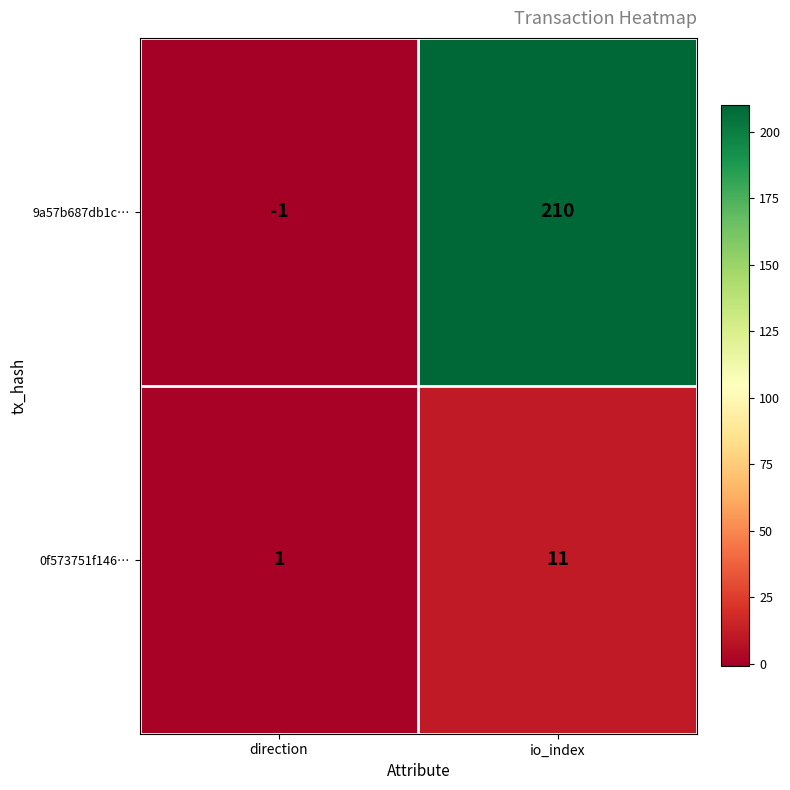

How many data points in 0f573751f146… are less than 11?

1